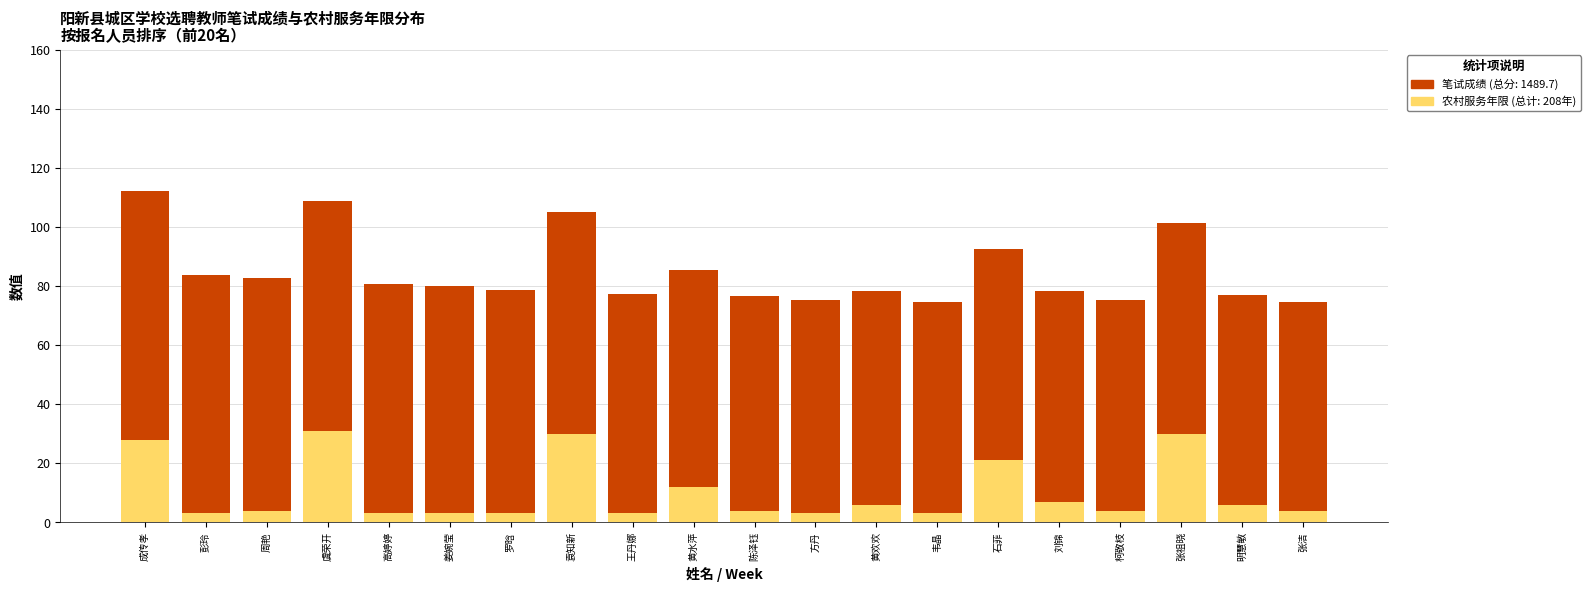

What is the total value across all series at 黄水萍?

85.4